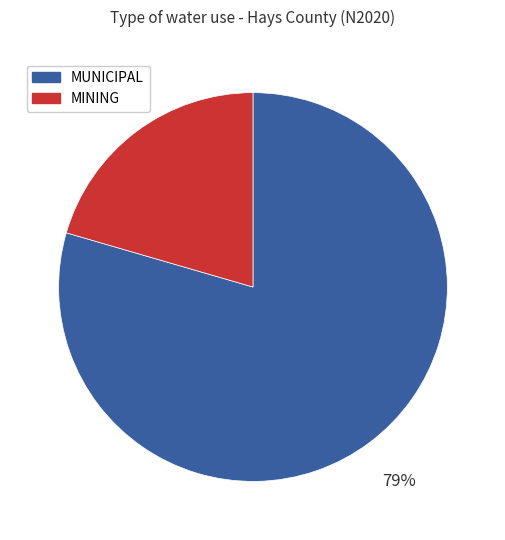

To the nearest percent, what is the average slice percentage?

50%